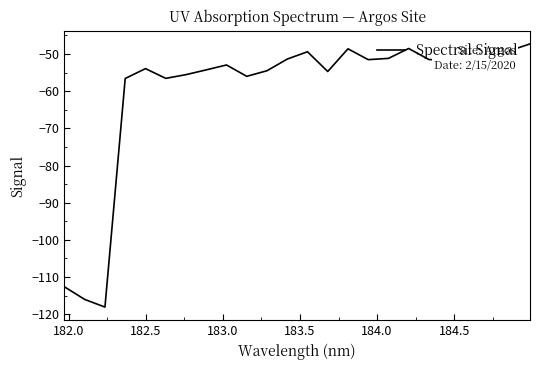

What is the difference between the maximum and minimum values?

70.8